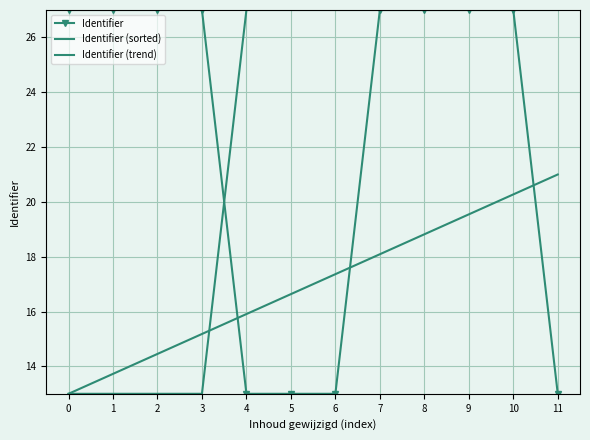

Which series has the widest spread of values?

Identifier